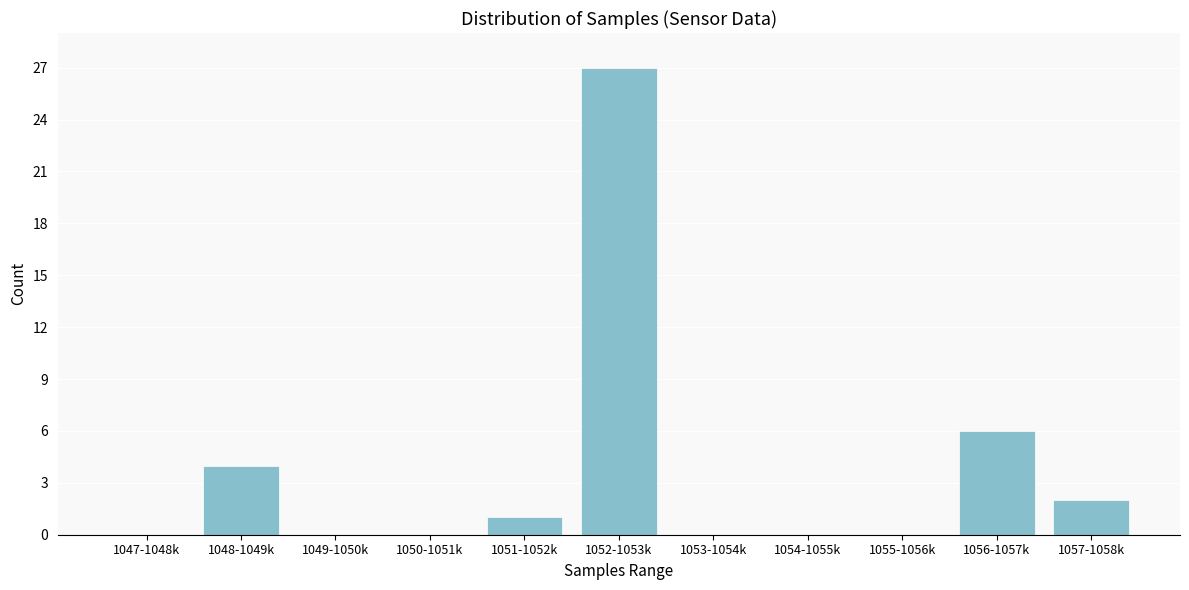

Reading left to right, transcribe all the data shown in this chart.

1047-1048k=0	1048-1049k=4	1049-1050k=0	1050-1051k=0	1051-1052k=1	1052-1053k=27	1053-1054k=0	1054-1055k=0	1055-1056k=0	1056-1057k=6	1057-1058k=2